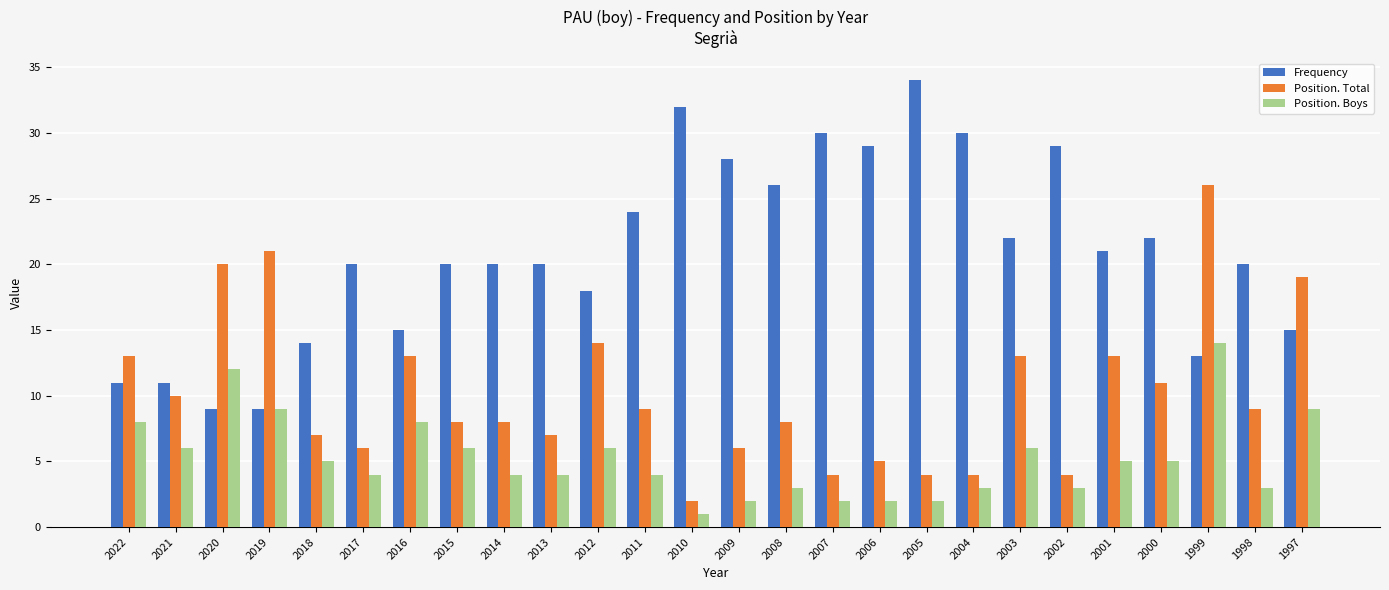

Rank the series at 2020 from highest to lowest value.

Position. Total, Position. Boys, Frequency